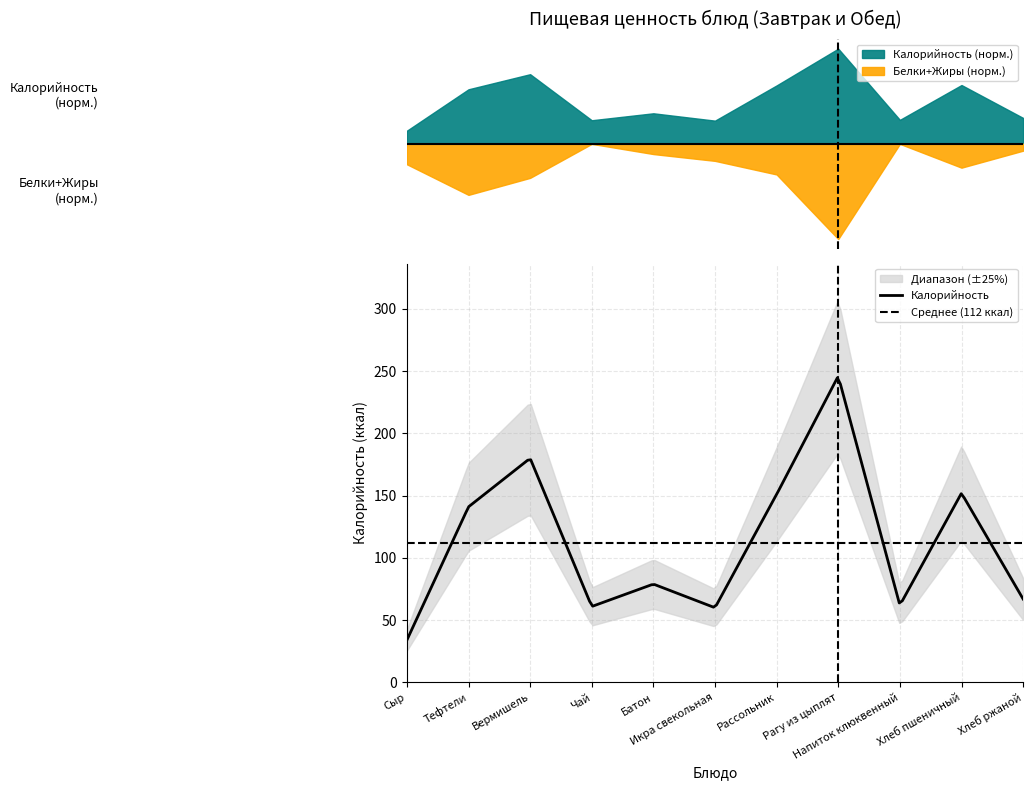

Reading right to left, list all the values displayed in this chart.

Калорийность: 67	152	62	246	151	60	79	61	180	141	34
Белки: 2	5	0	15	2	1	2	0	6	7	3
Жиры: 0	2	0	13	7	4	1	0	4	8	3